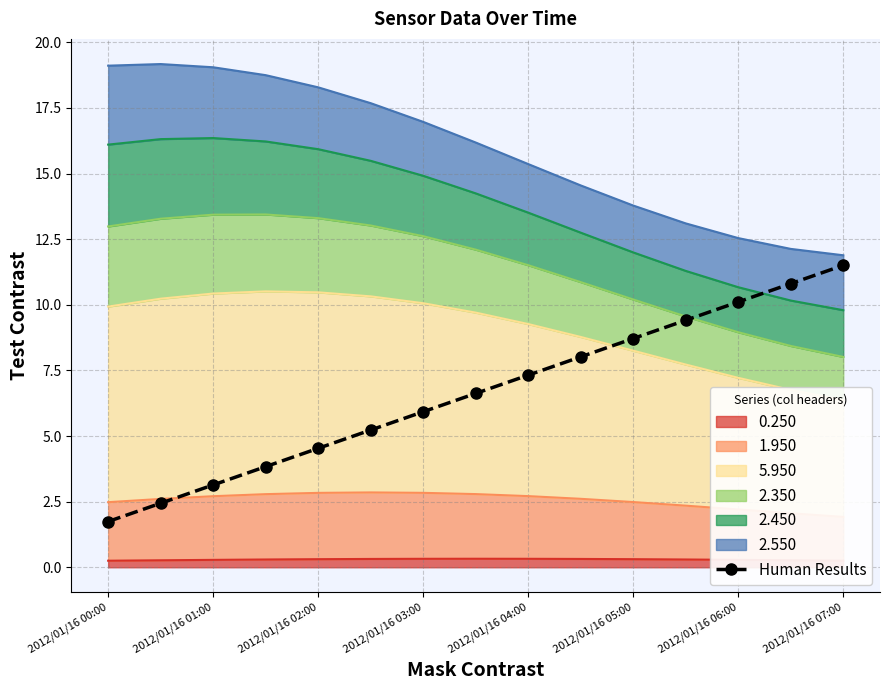

Is it true that Human Results equals 5.9 at 2012/01/16 03:00?

True